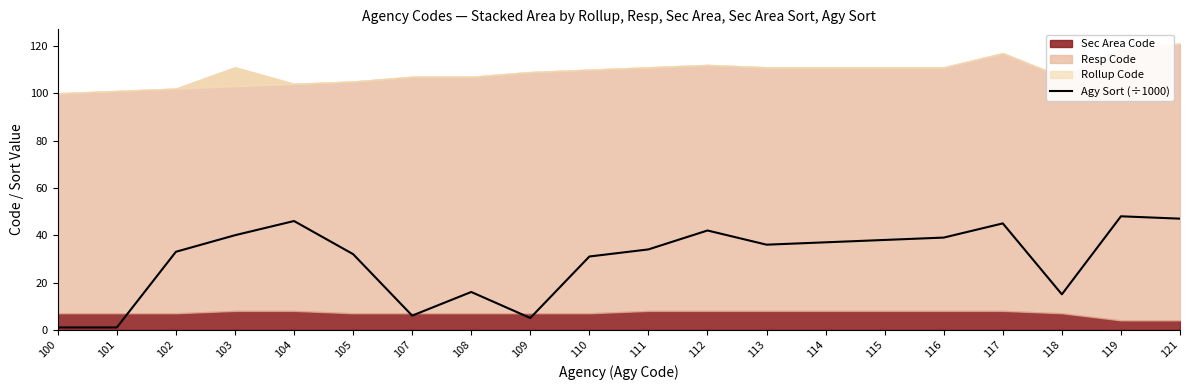

Rank the categories by value from highest to lowest.

119, 121, 104, 117, 112, 103, 116, 115, 114, 113, 111, 102, 105, 110, 108, 118, 107, 109, 100, 101